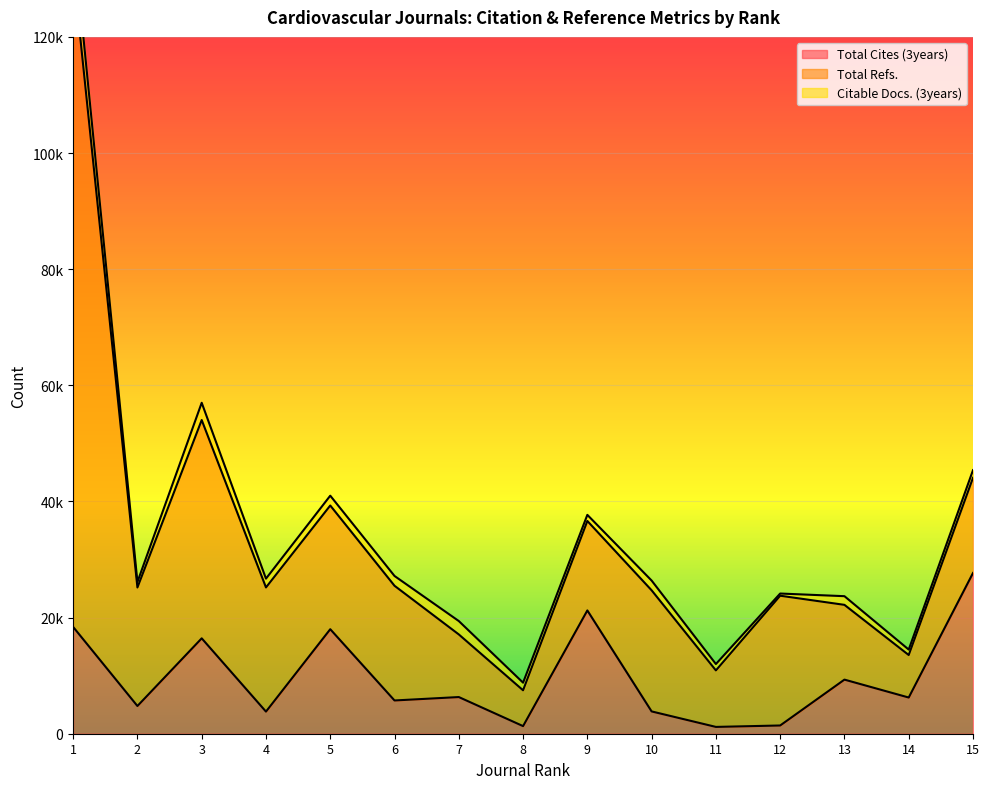

What is the value of the Citable Docs. (3years) point at the 14th from the left?

939